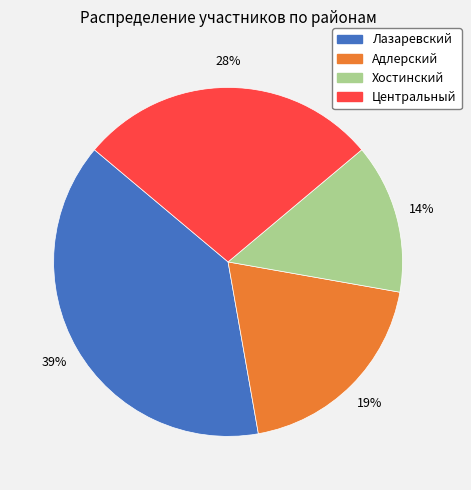

Do Адлерский and Хостинский together represent more than half of the pie?

No